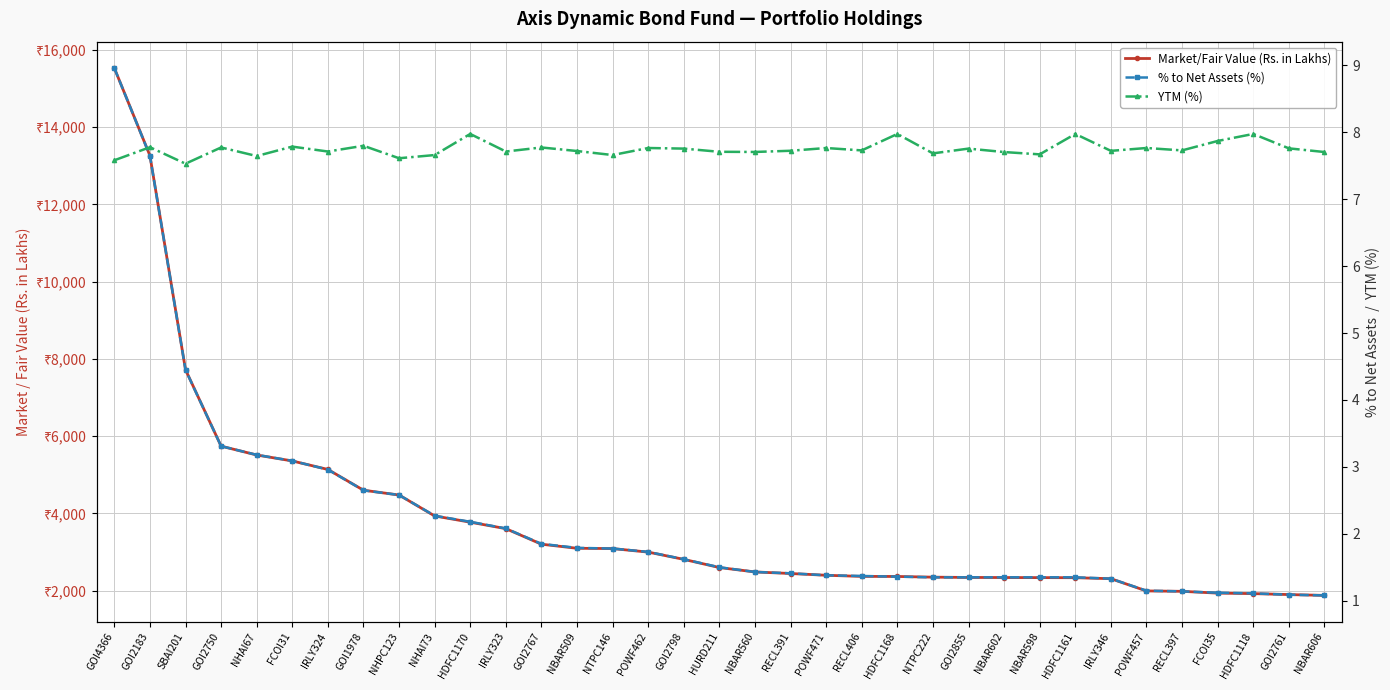

What is the maximum value shown in the chart?

15534.1